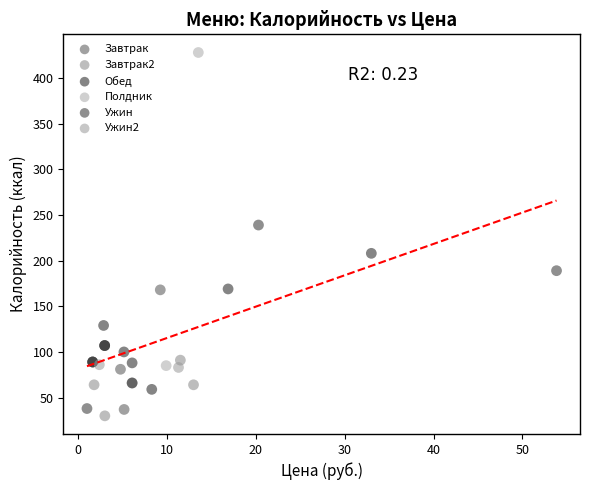

What are all the series names shown in the legend?

Завтрак, Завтрак2, Обед, Полдник, Ужин, Ужин2